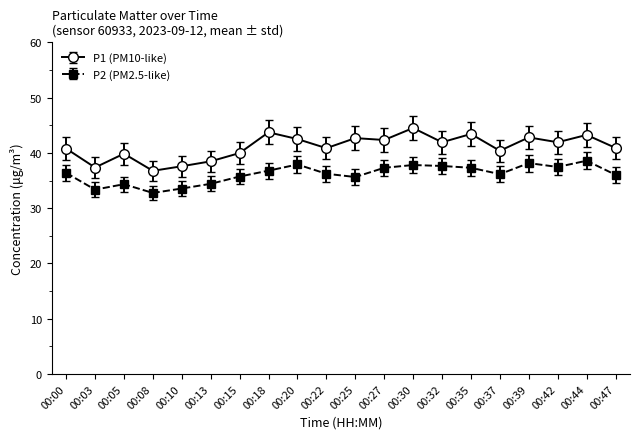

List the series in order of their peak value, lowest first.

P2 (PM2.5-like), P1 (PM10-like)